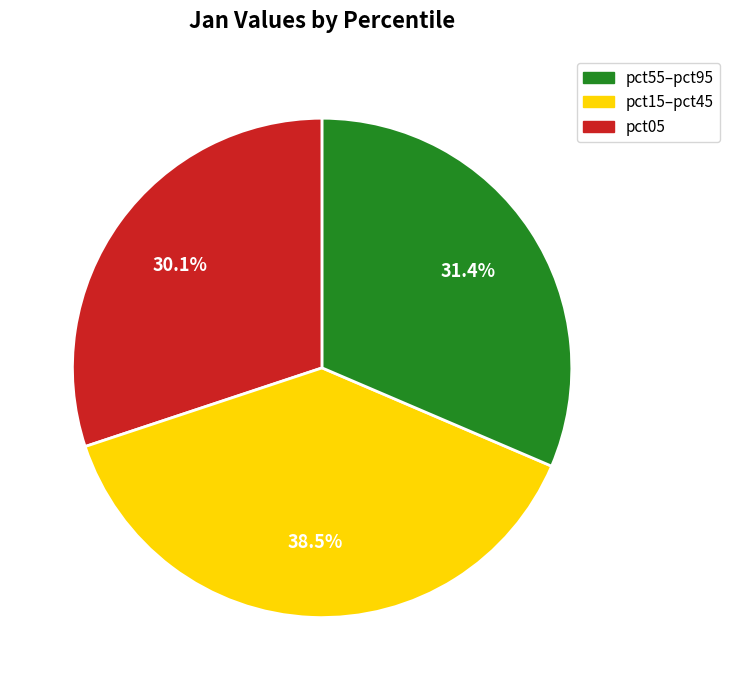

Is there a majority slice in this chart?

No